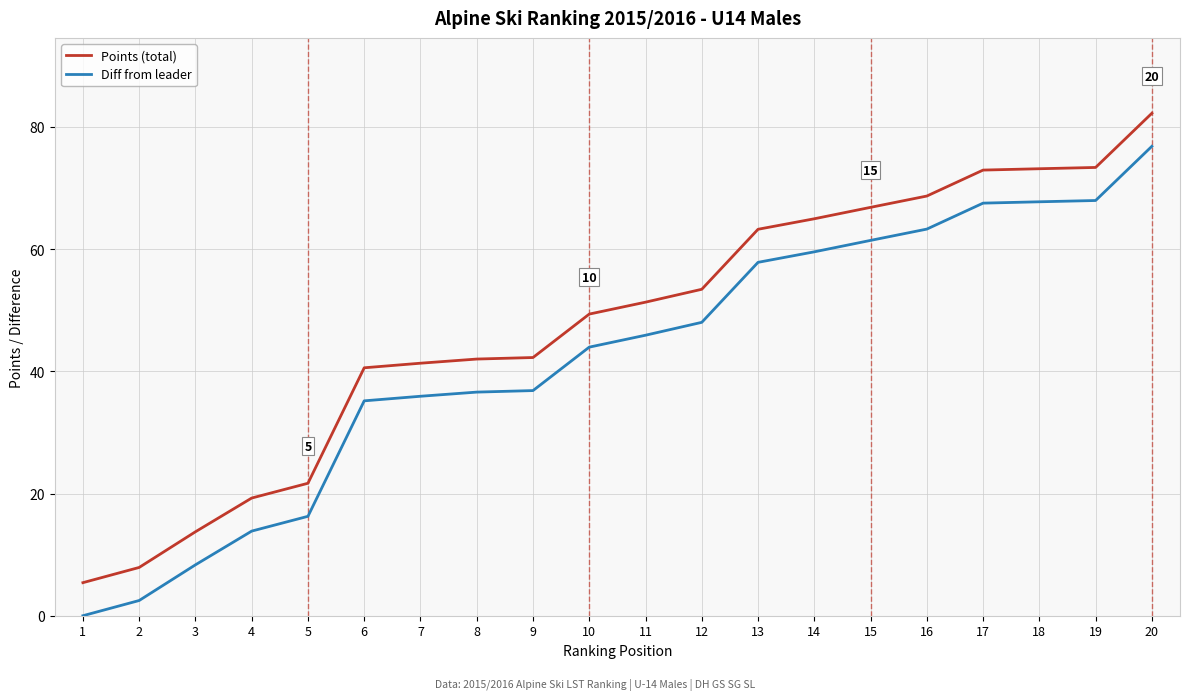

Rank the series by their maximum value, from highest to lowest.

Points (total), Diff from leader